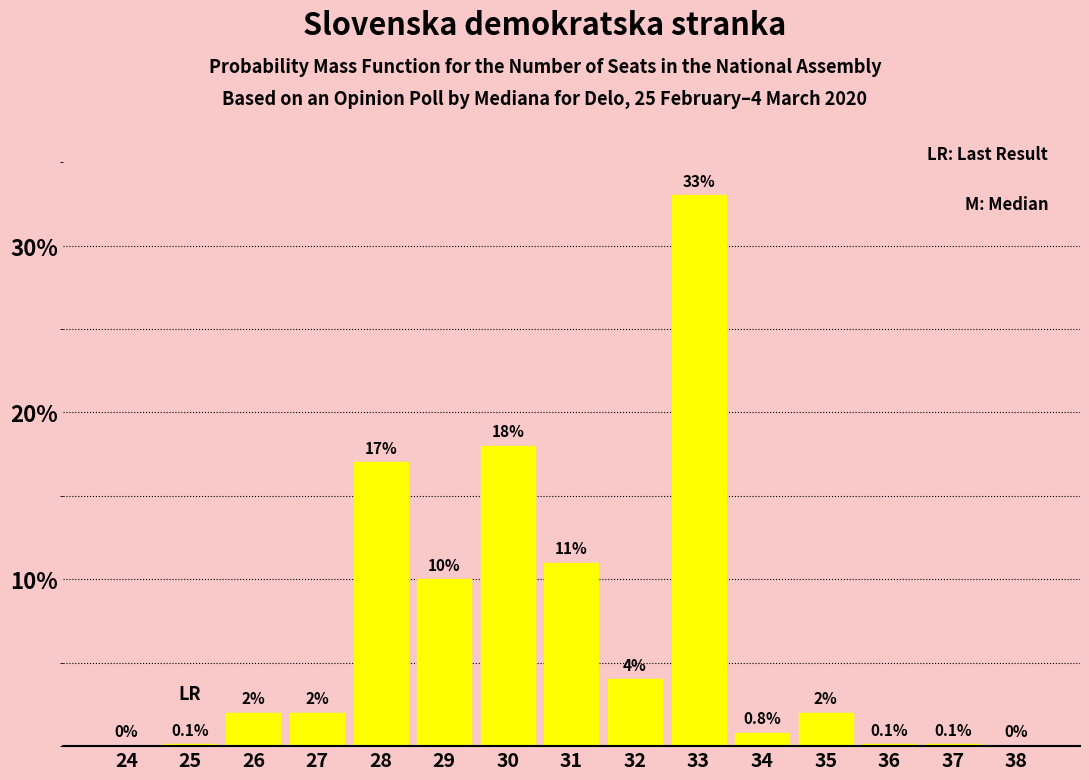

Reading left to right, list all the values displayed in this chart.

24=0.0	25=0.1	26=2.0	27=2.0	28=17.0	29=10.0	30=18.0	31=11.0	32=4.0	33=33.0	34=0.8	35=2.0	36=0.1	37=0.1	38=0.0